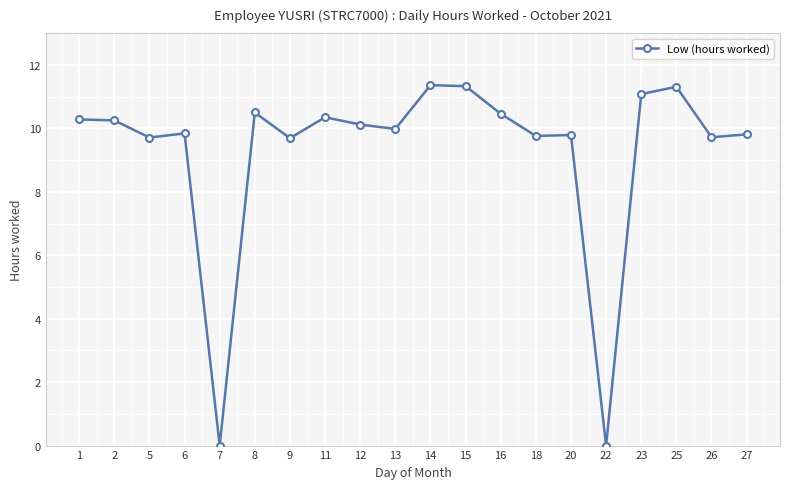

What is the value of the 12th point from the left?

11.3